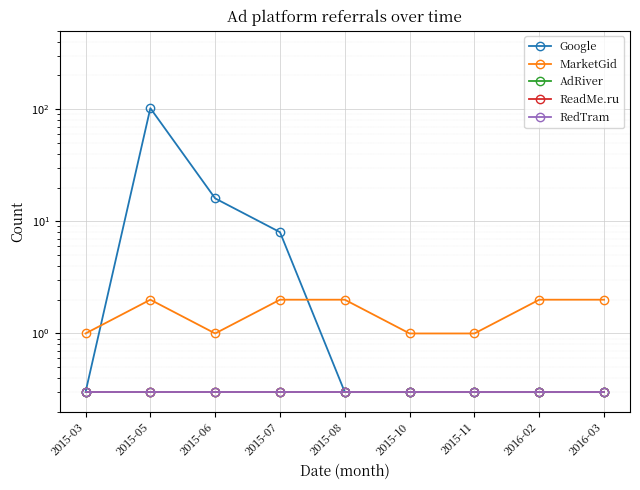

Which series changed the most between 2015-06 and 2015-11?

Google